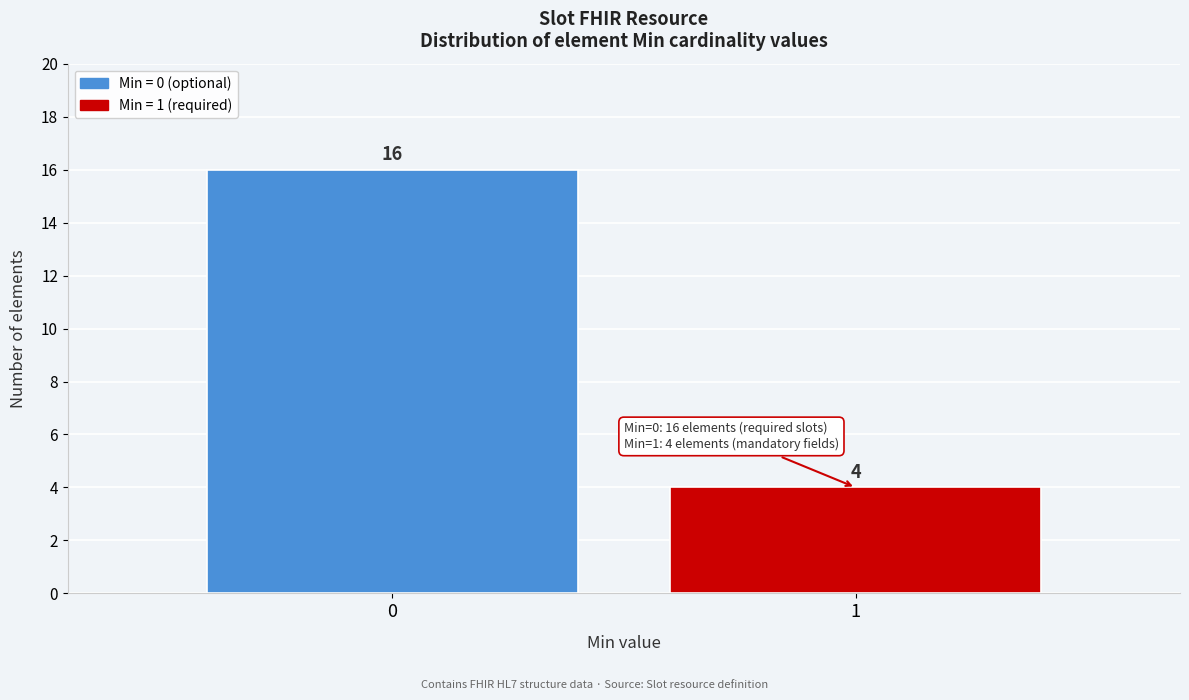

Reading left to right, extract all data points from this chart.

16	4